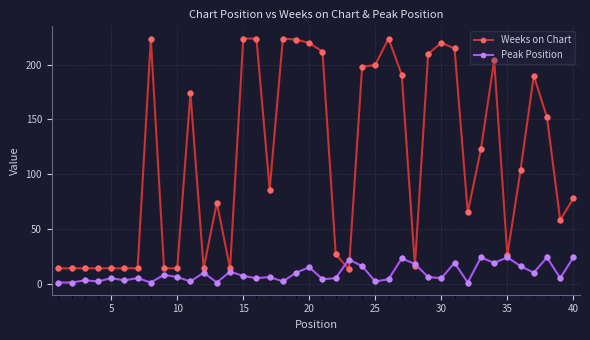

How many series are shown in this chart?

2